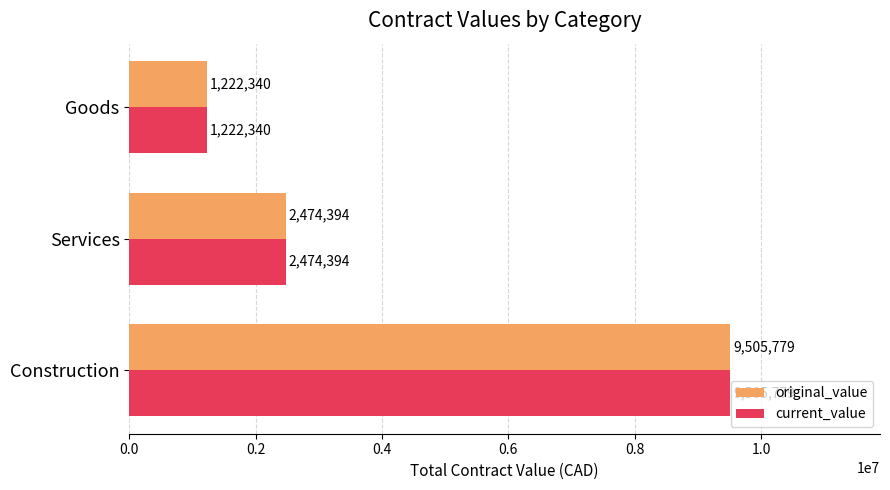

How many data points in current_value are less than 2474393?

1